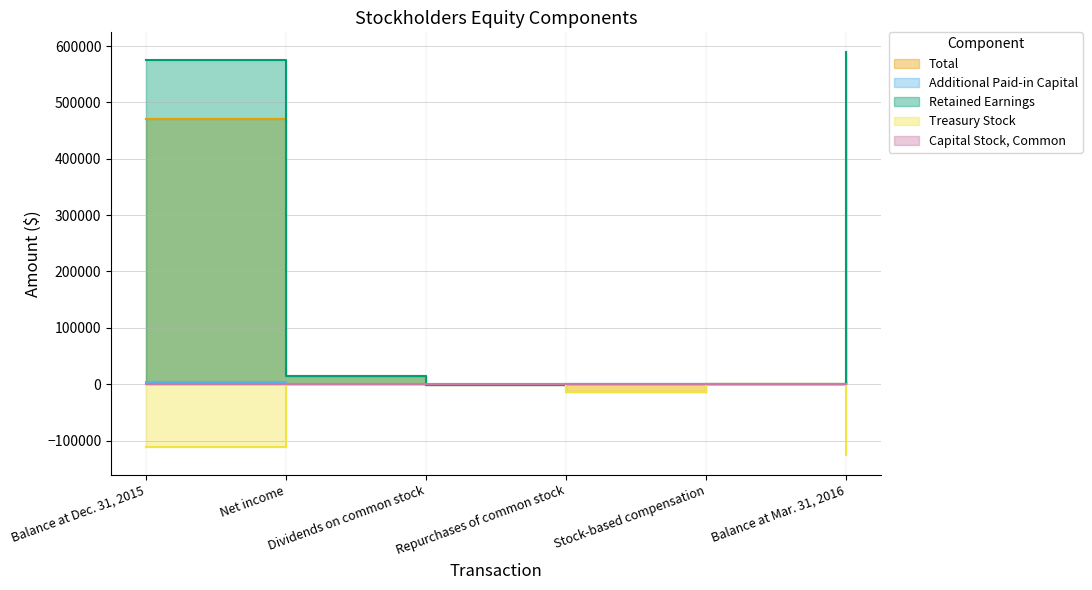

Is it true that Additional Paid-in Capital equals 4023 at Balance at Mar. 31, 2016?

True